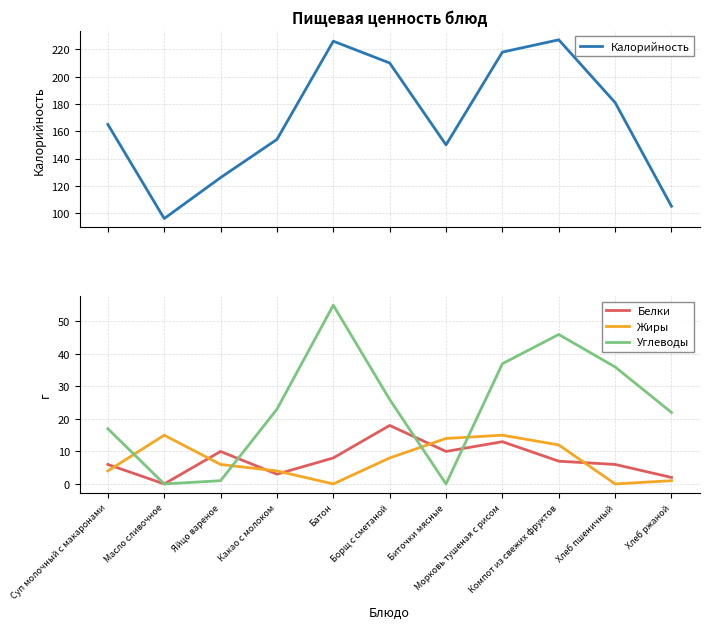

Is it true that Калорийность equals 181 at Хлеб пшеничный?

True